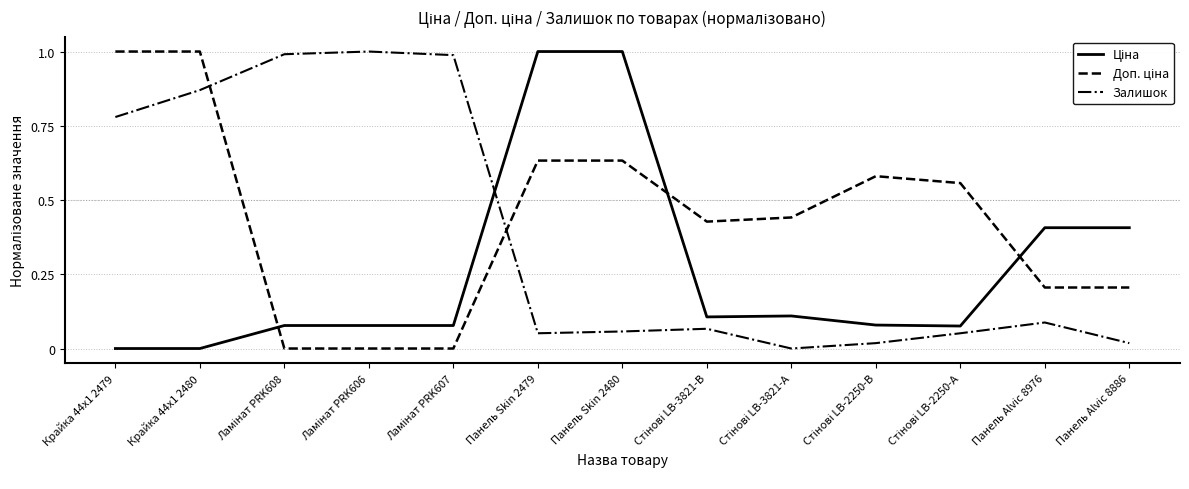

Is it true that Залишок equals 0.1 at Панель Skin 2479?

True